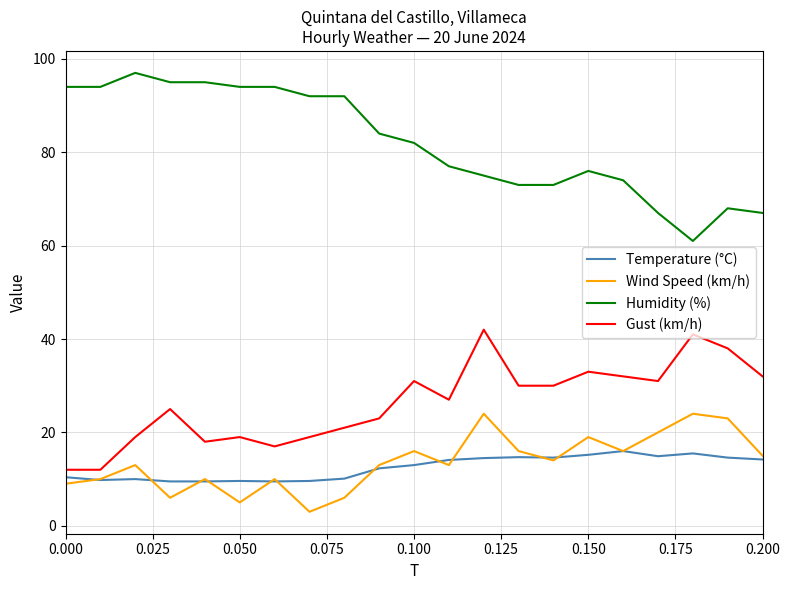

What are all the series names shown in the legend?

Temperature (°C), Wind Speed (km/h), Humidity (%), Gust (km/h)